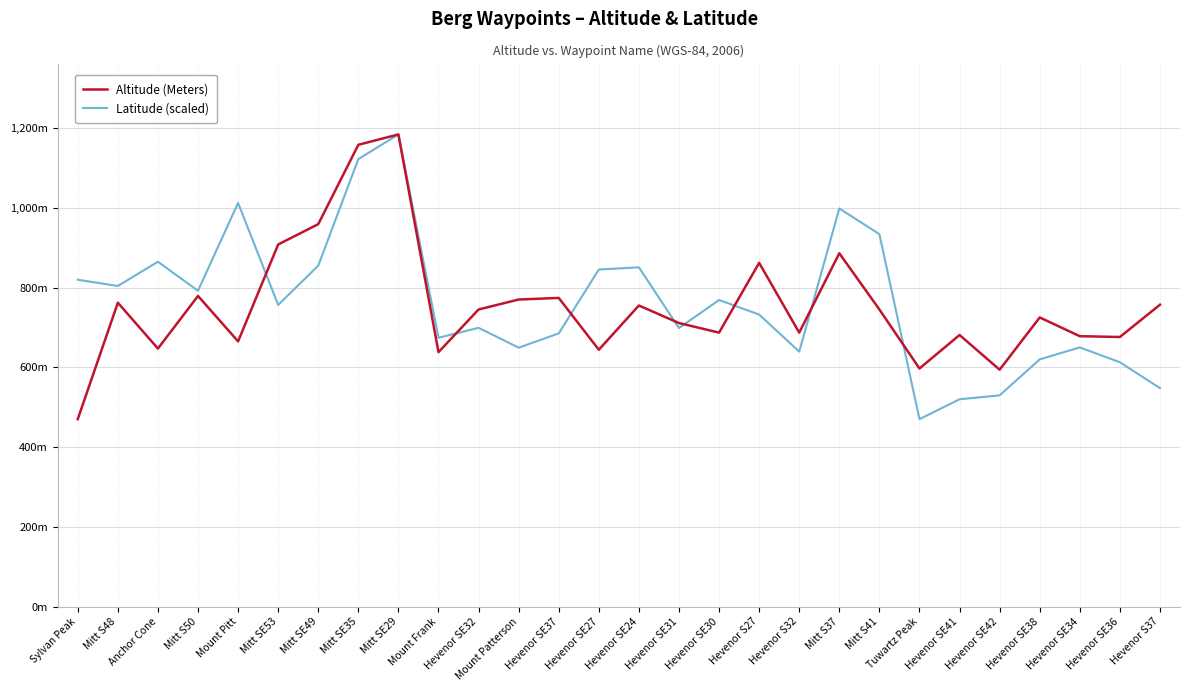

At which label is Altitude (Meters) closest to 827?

Hevenor S27